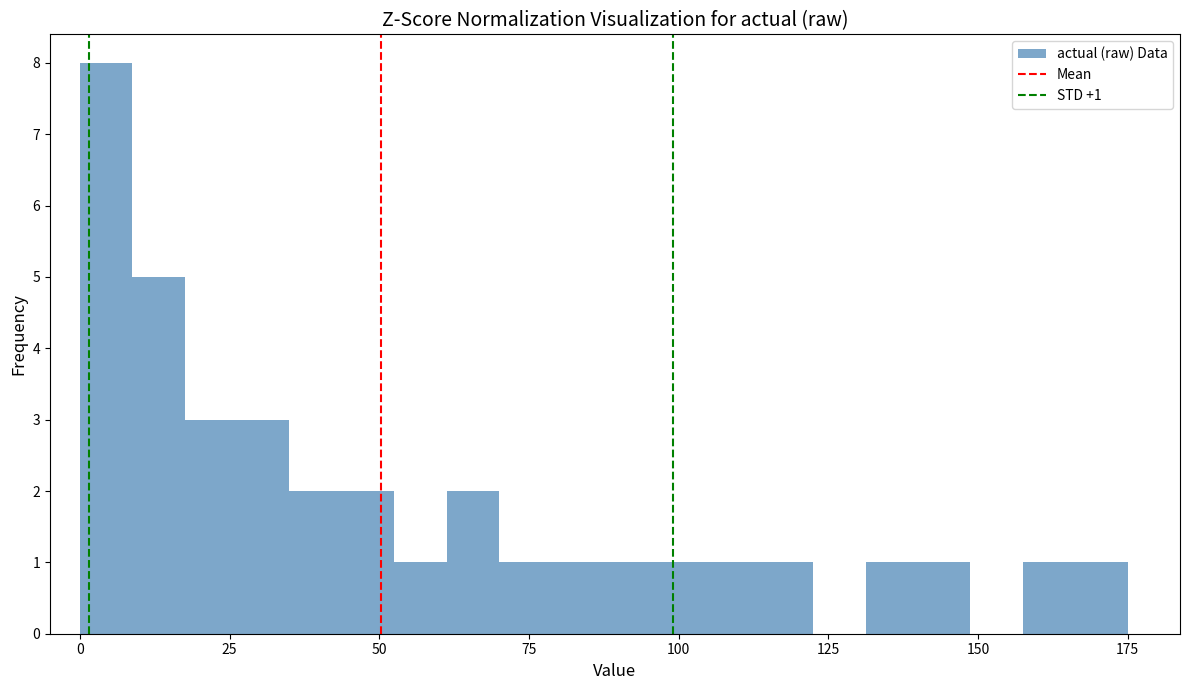

Around what value on the x-axis is the tallest bar? Give the approximate position of its centre, as read against the axis.

5